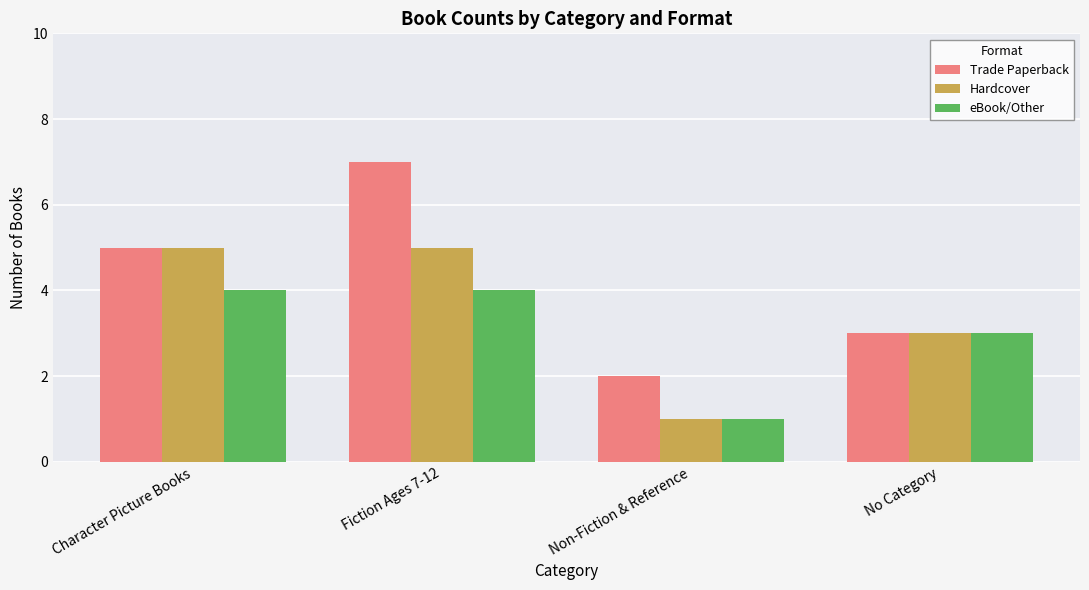

True or false: eBook/Other has a value of 4 at Character Picture Books.

True